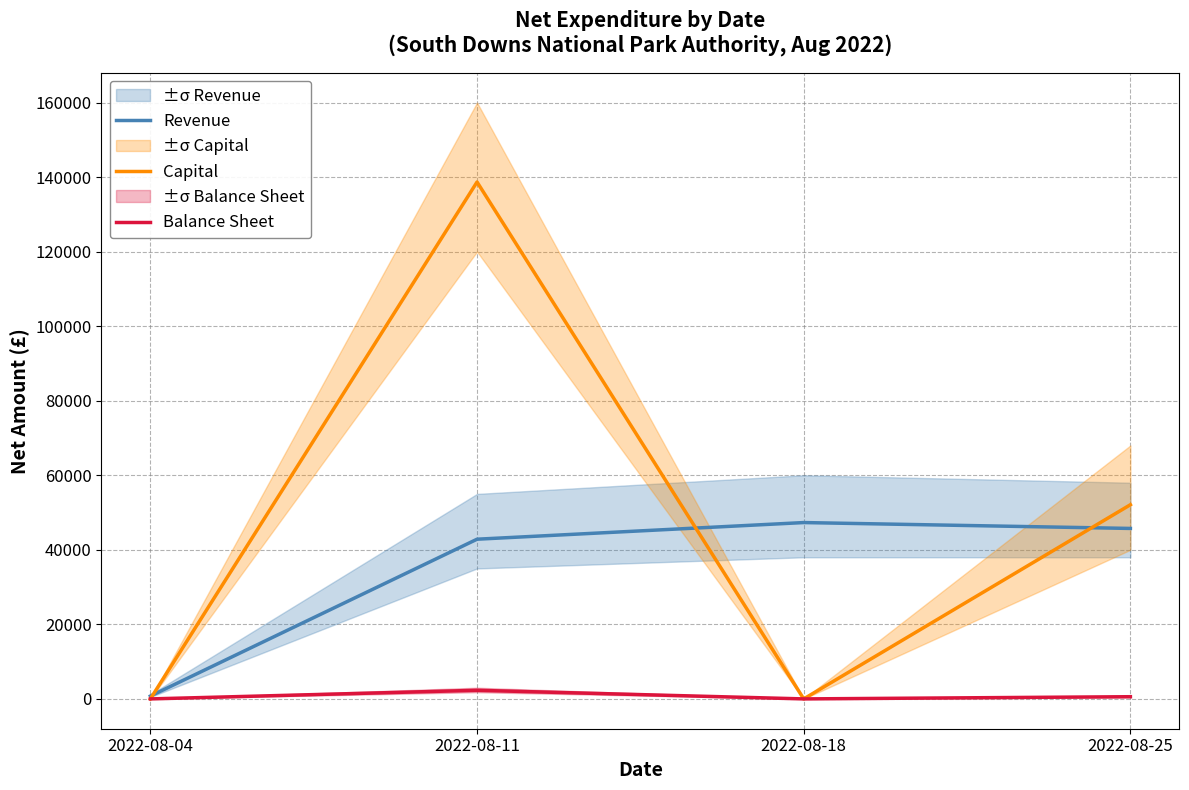

True or false: Revenue has more than 0 points higher than both neighbors.

True